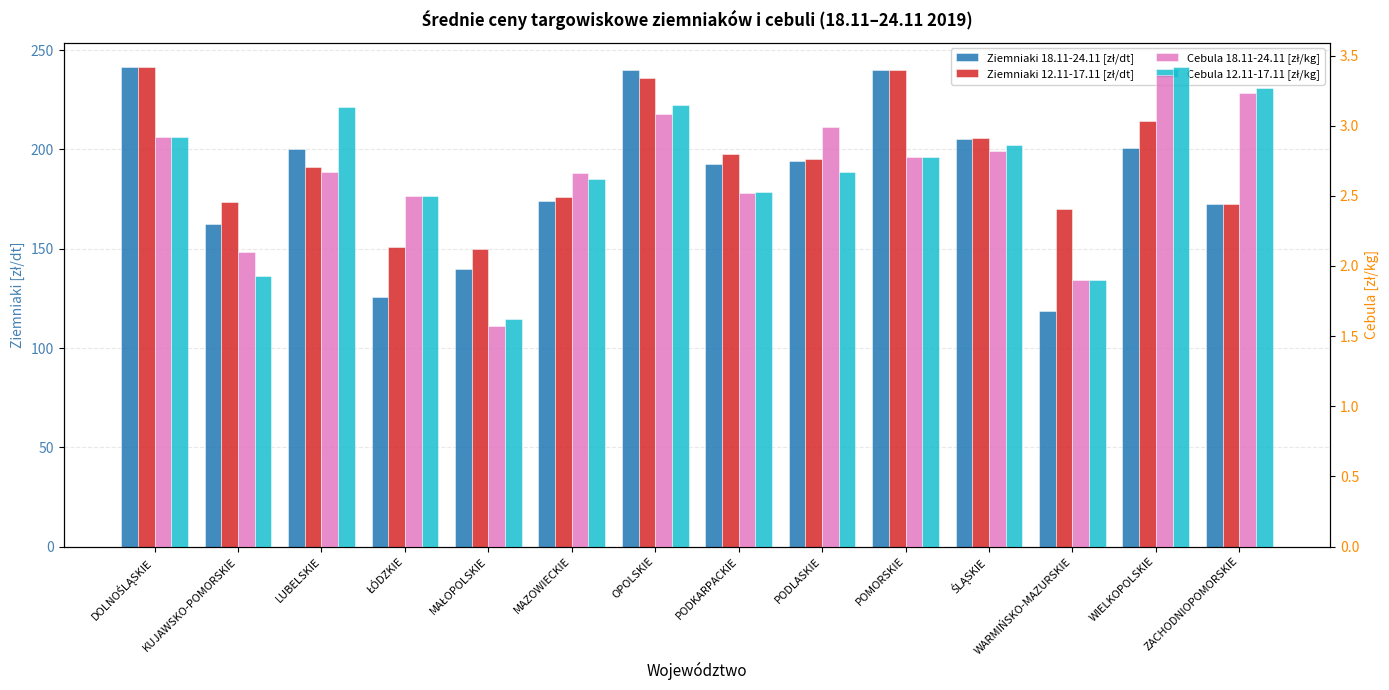

What is the difference between the highest and lowest values at MAŁOPOLSKIE?

148.4